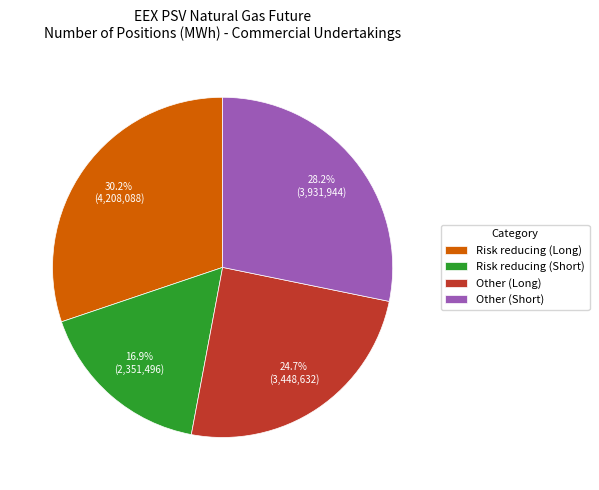

Does Other (Short) represent more than half of the total?

No